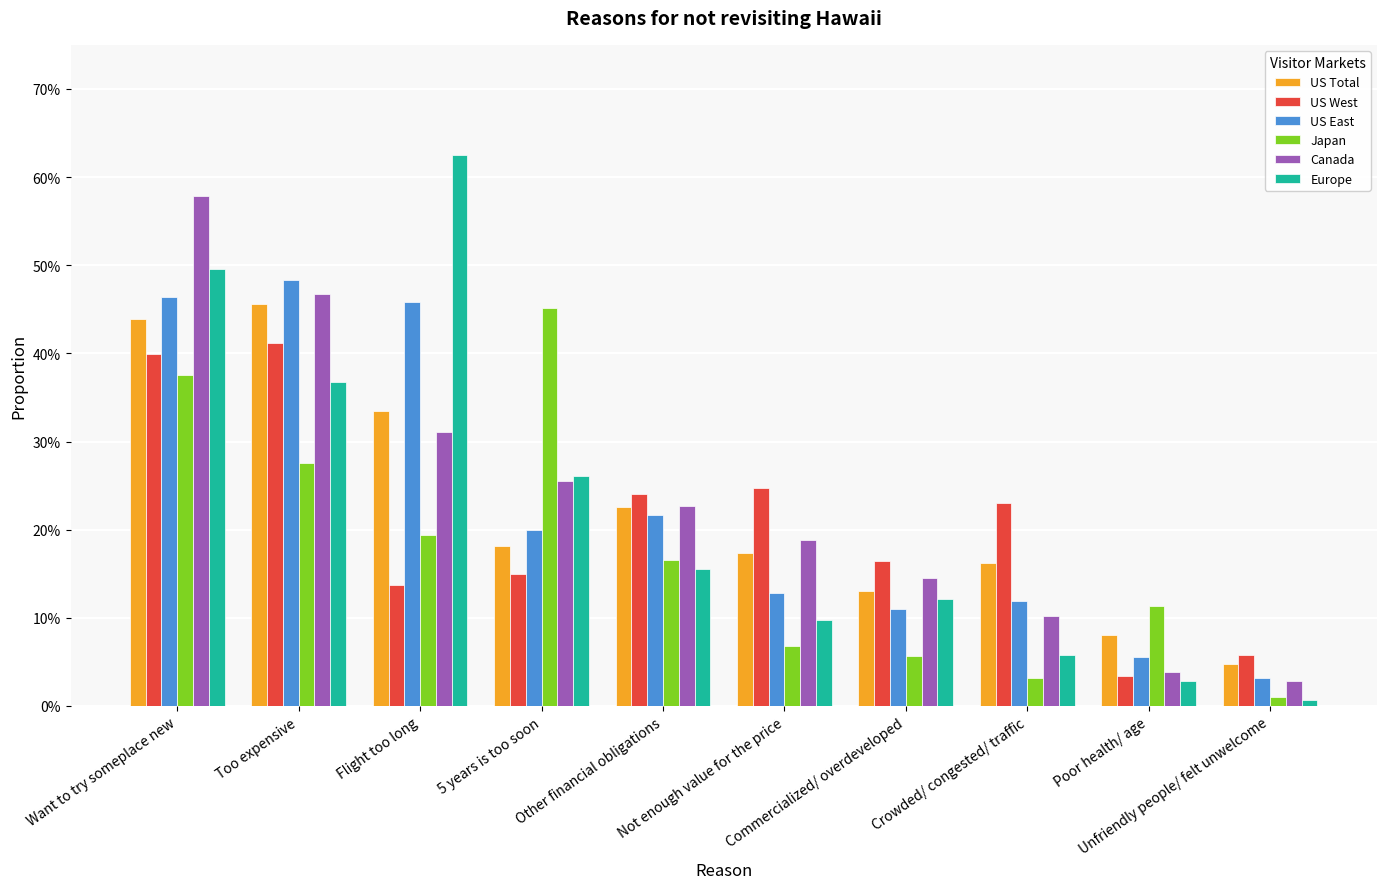

Reading left to right, what are all the values shown in this chart?

US Total: 0.4	0.5	0.3	0.2	0.2	0.2	0.1	0.2	0.1	0.0
US West: 0.4	0.4	0.1	0.2	0.2	0.2	0.2	0.2	0.0	0.1
US East: 0.5	0.5	0.5	0.2	0.2	0.1	0.1	0.1	0.1	0.0
Japan: 0.4	0.3	0.2	0.5	0.2	0.1	0.1	0.0	0.1	0.0
Canada: 0.6	0.5	0.3	0.3	0.2	0.2	0.1	0.1	0.0	0.0
Europe: 0.5	0.4	0.6	0.3	0.2	0.1	0.1	0.1	0.0	0.0